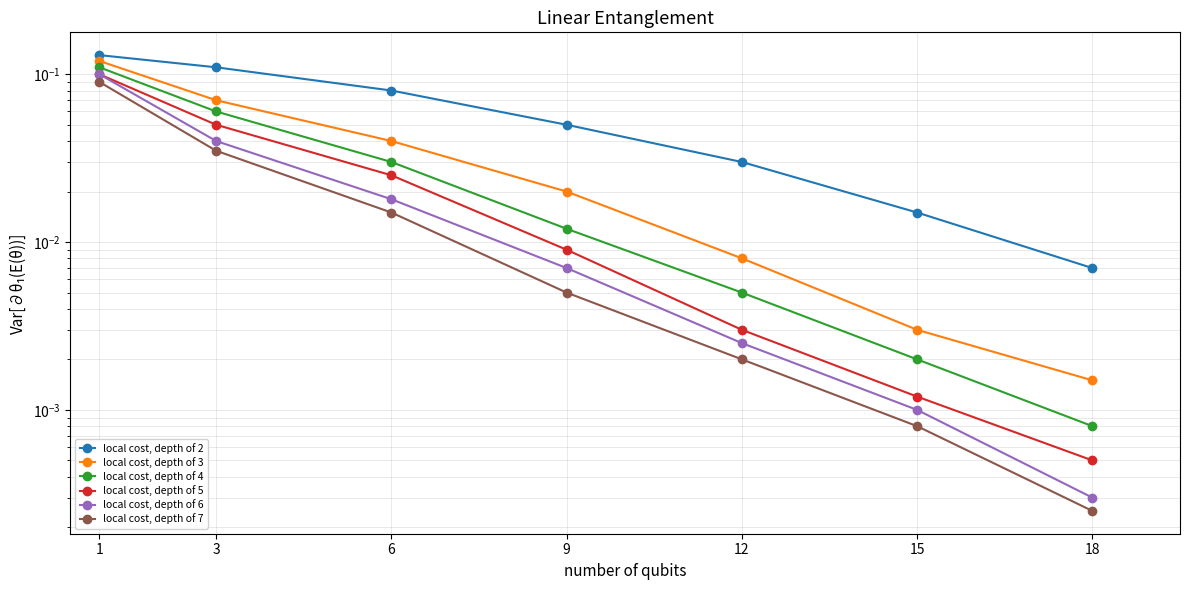

What are all the series names shown in the legend?

local cost, depth of 2, local cost, depth of 3, local cost, depth of 4, local cost, depth of 5, local cost, depth of 6, local cost, depth of 7